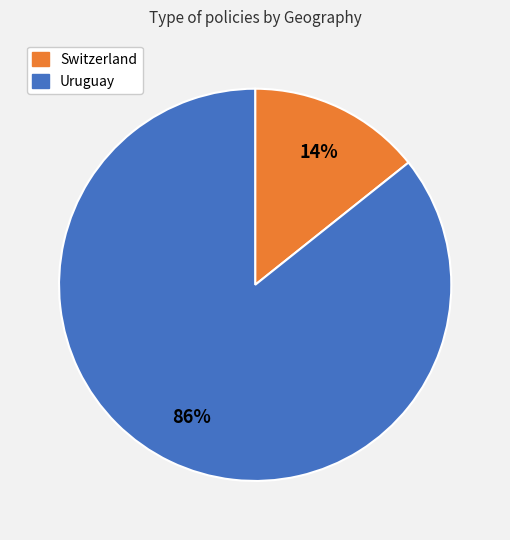

To the nearest percent, what is the average slice percentage?

50%